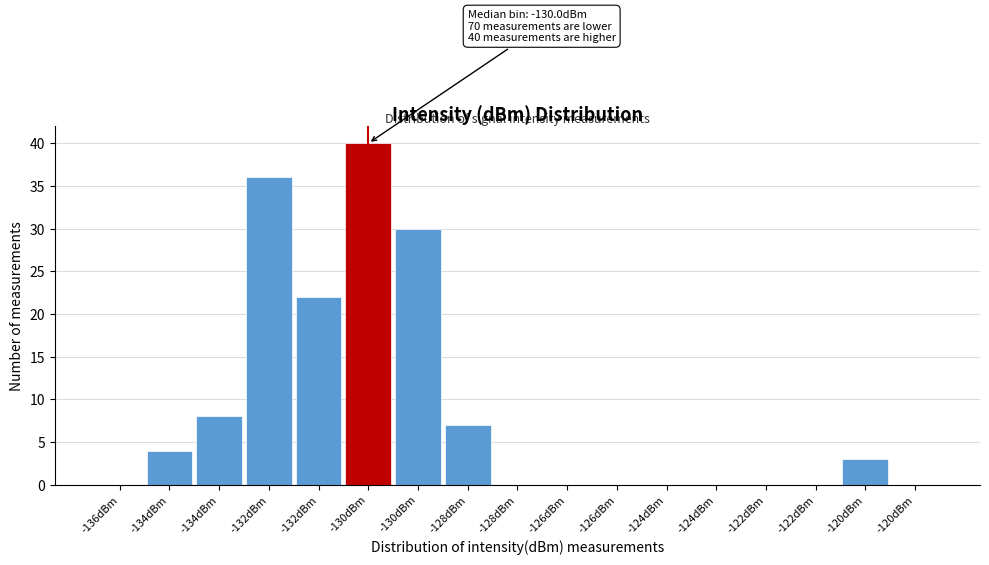

Are the bars horizontal?

No